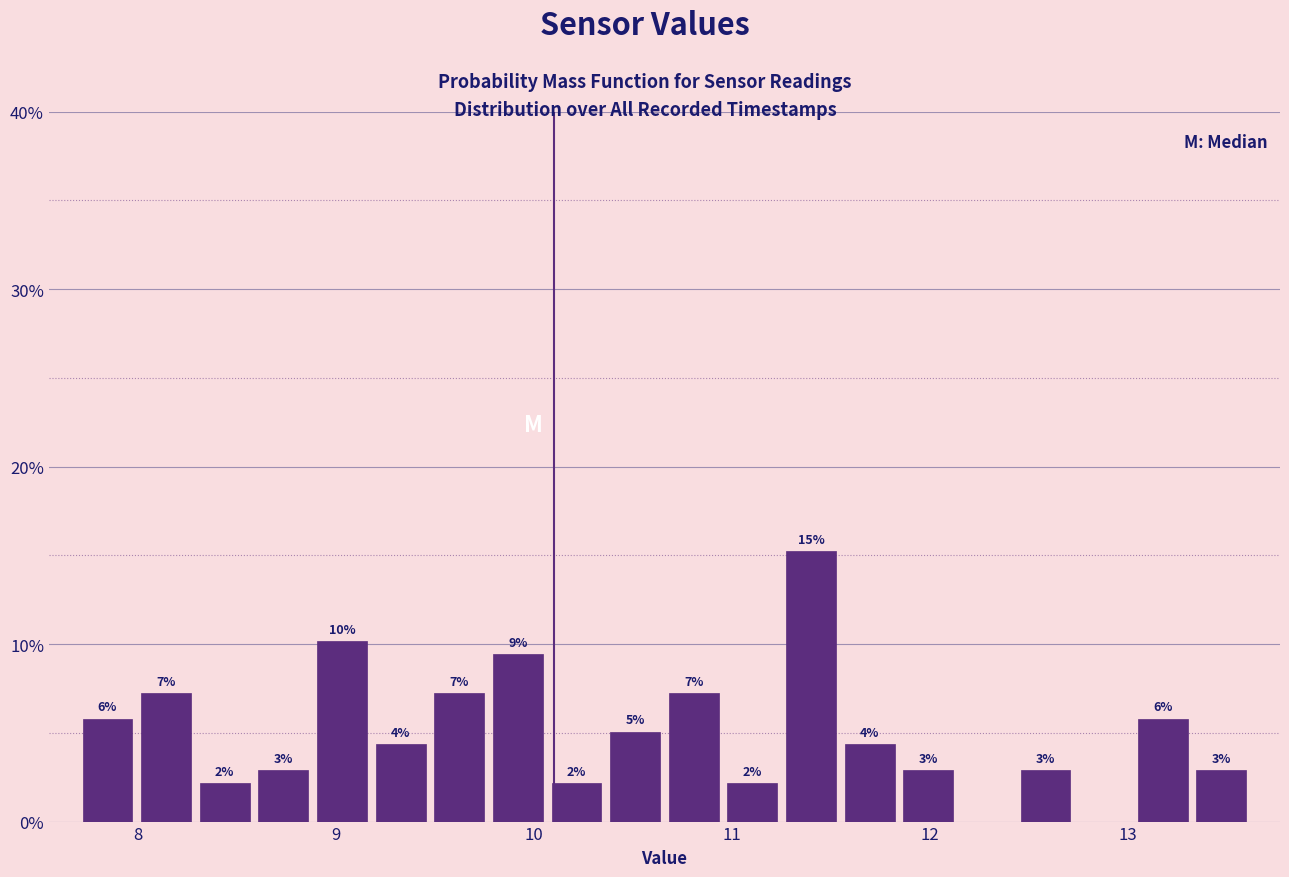

Around what value on the x-axis is the tallest bar? Give the approximate position of its centre, as read against the axis.

11.4